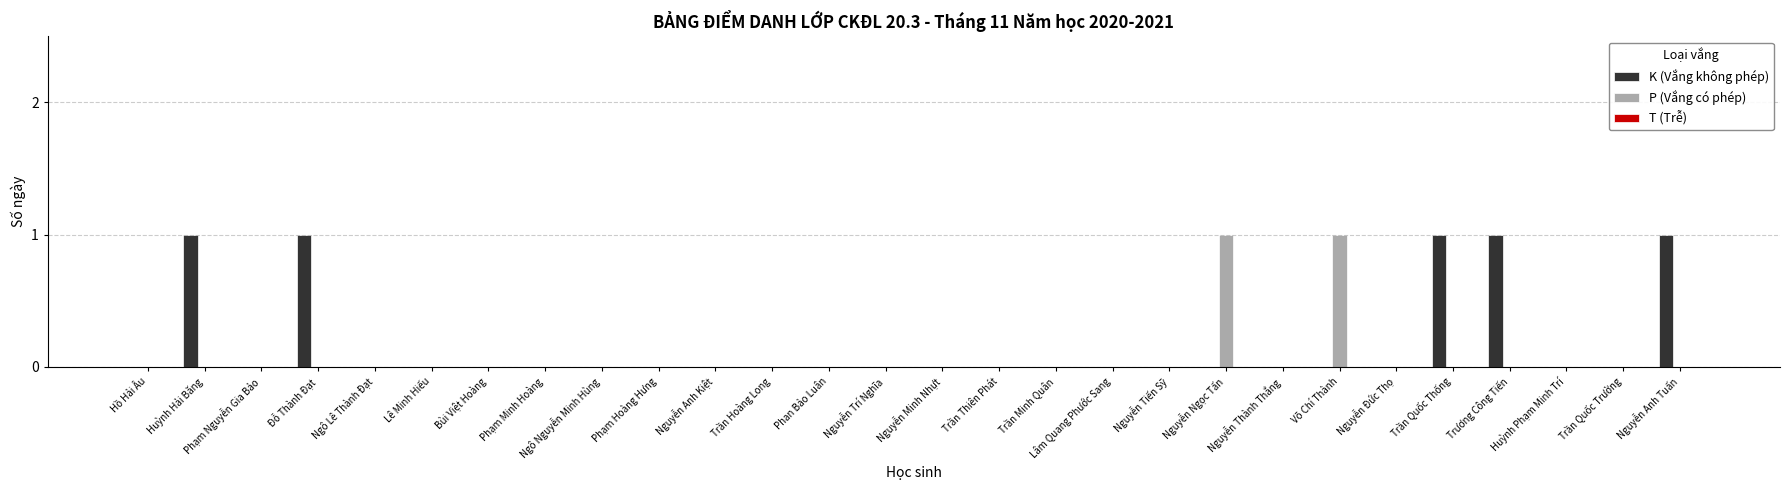

True or false: P (Vắng có phép) has a value of 0 at Nguyễn Đức Thọ.

True